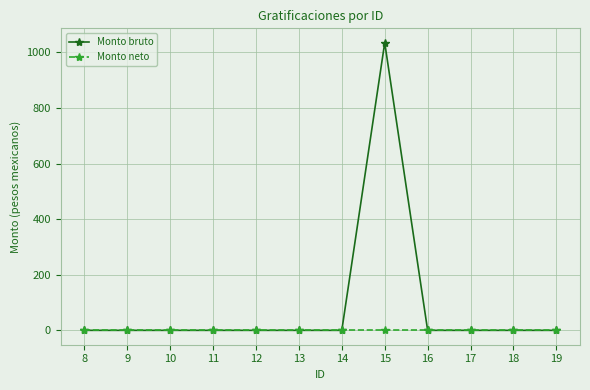

The value of Monto bruto at 15 is 1821.7. True or false?

False